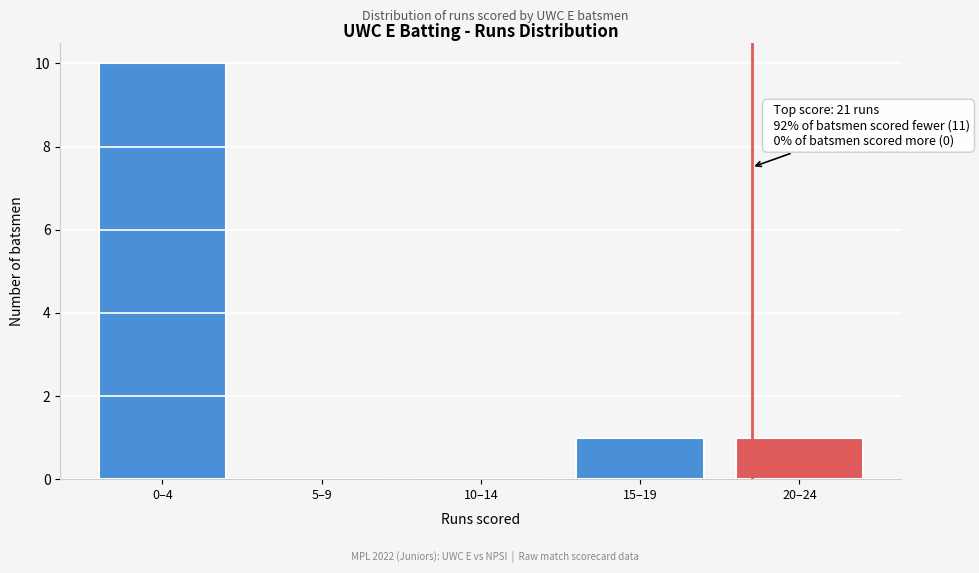

Reading left to right, extract all data points from this chart.

0–4=10	5–9=0	10–14=0	15–19=1	20–24=1